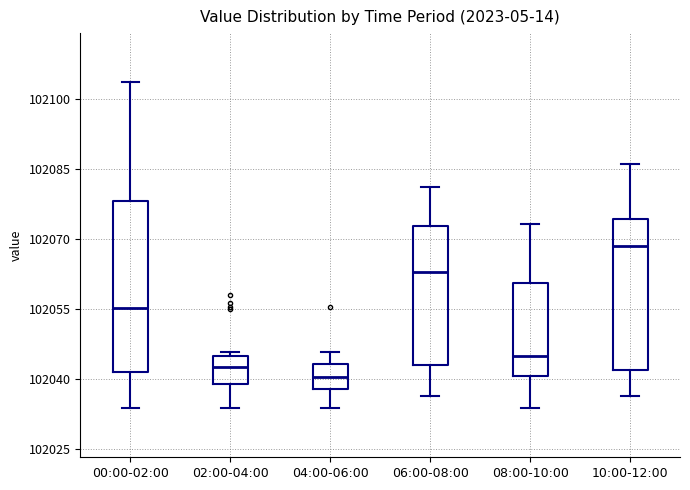

Reading left to right, read every box against the y-axis: the position of its median line, the range the box covers, and the ends of its whiskers. The values are not printed on the chart, so give them approximately, as read against the axis.

00:00-02:00: median 102056, box 102042 to 102078, whiskers 102034 to 102104
02:00-04:00: median 102042, box 102040 to 102046, whiskers 102034 to 102046 (just above the box's upper edge)
04:00-06:00: median 102040, box 102038 to 102044, whiskers 102034 to 102046
06:00-08:00: median 102062, box 102044 to 102072, whiskers 102036 to 102082
08:00-10:00: median 102044, box 102040 to 102060, whiskers 102034 to 102074
10:00-12:00: median 102068, box 102042 to 102074, whiskers 102036 to 102086